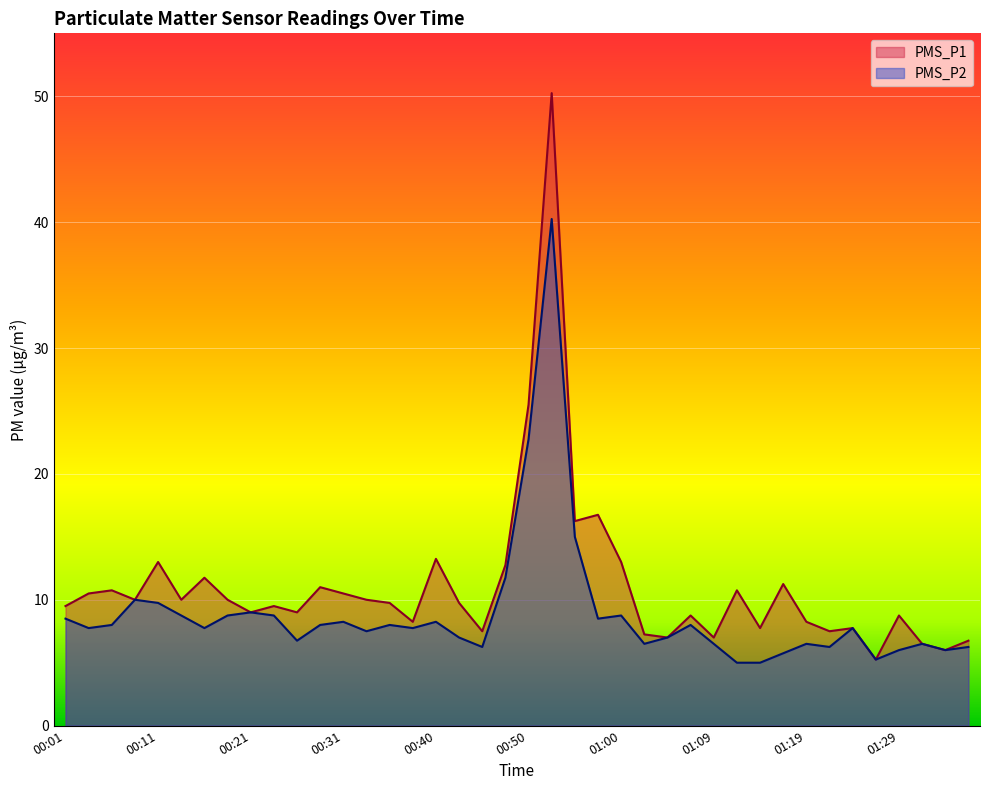

True or false: PMS_P1 and PMS_P2 cross at least once.

False